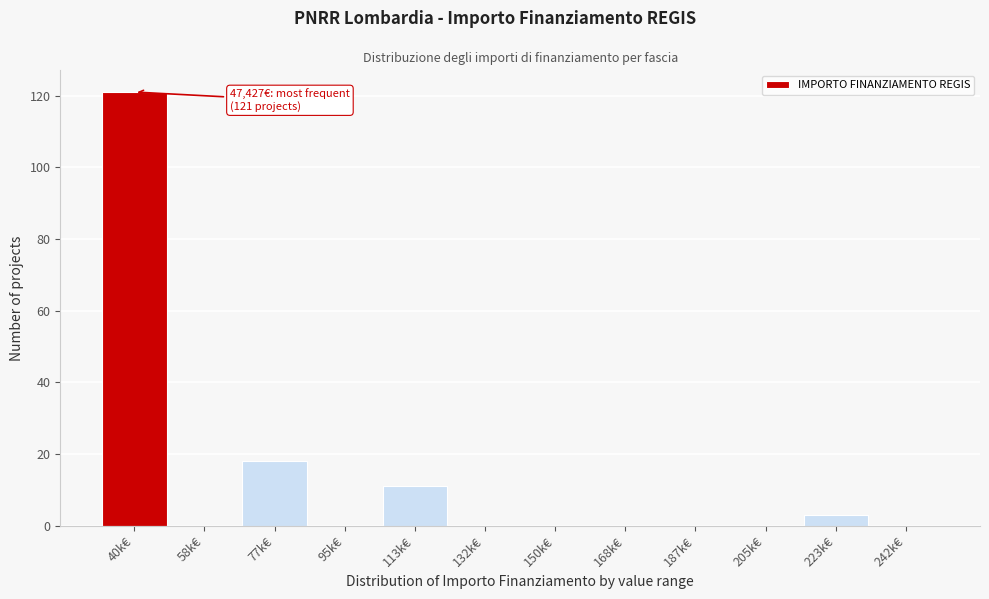

Reading left to right, what are all the values shown in this chart?

40k€=121	58k€=0	77k€=18	95k€=0	113k€=11	132k€=0	150k€=0	168k€=0	187k€=0	205k€=0	223k€=3	242k€=0